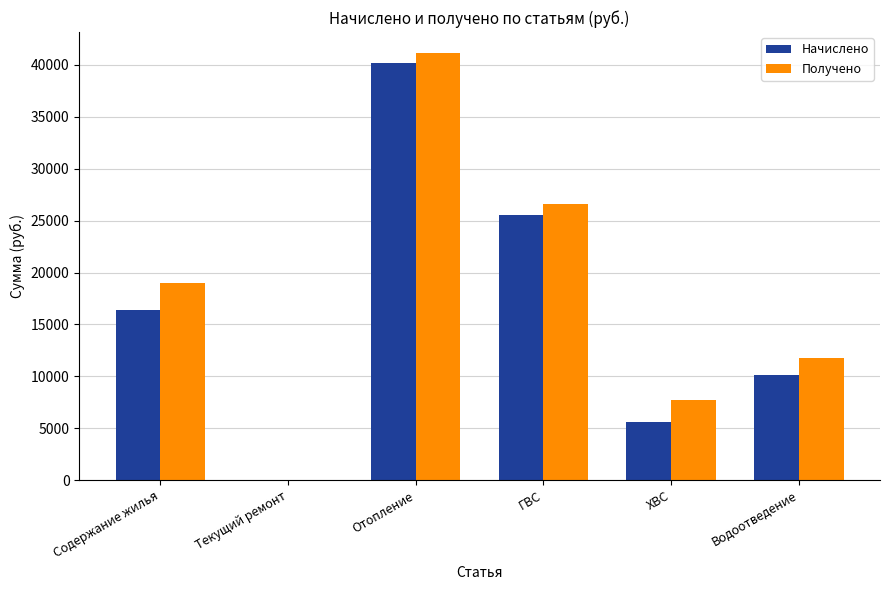

How many groups of bars are there?

6